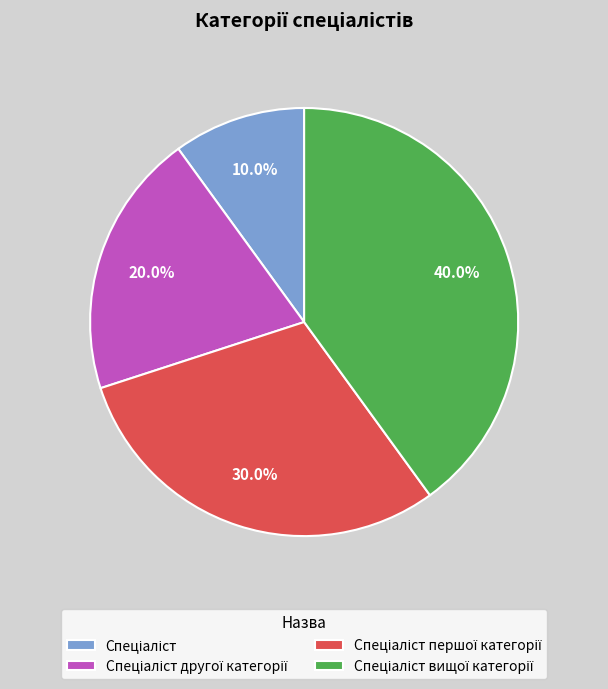

Is there any slice that represents more than half of the pie?

No